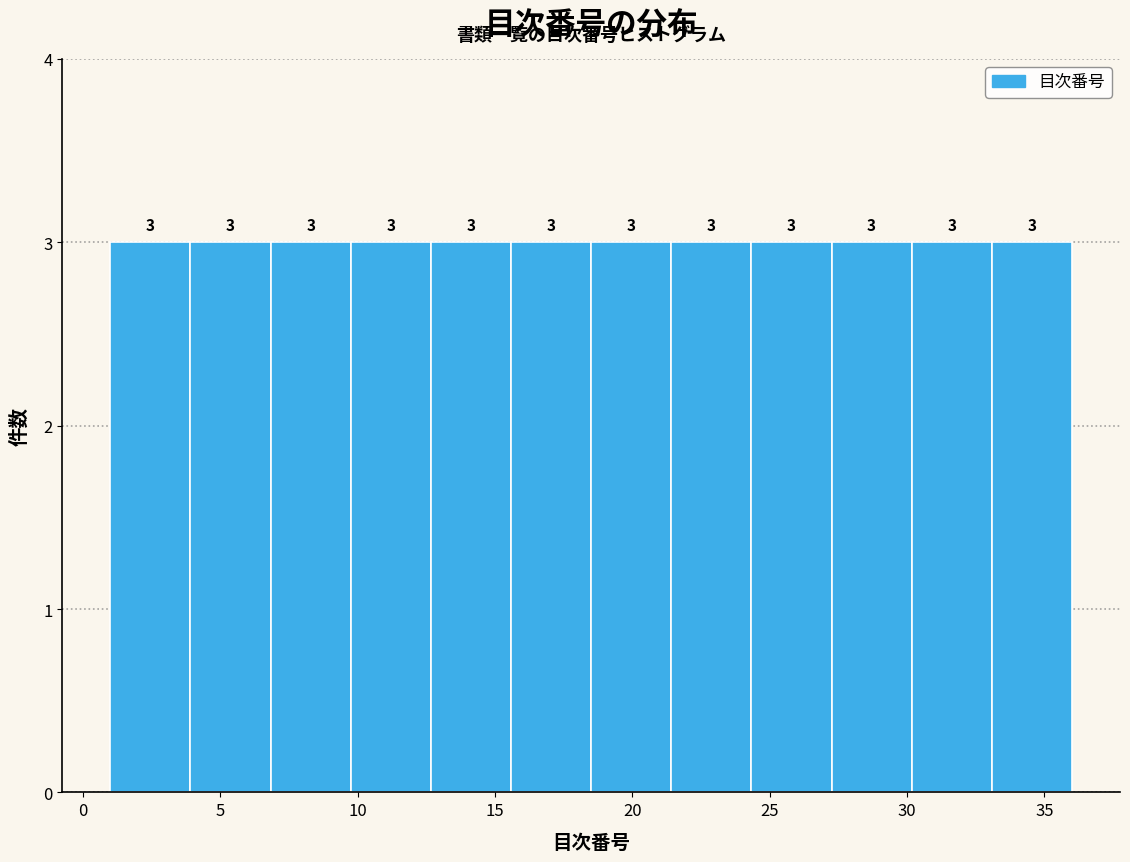

Reading left to right, list every bar in this chart as the range it spans on the x-axis followed by its height. The bar edges are not printed on the chart, so give them approximately, as read against the axis.

1.0 to 4.0: 3
4.0 to 7.0: 3
7.0 to 10.0: 3
10.0 to 12.5: 3
12.5 to 15.5: 3
15.5 to 18.5: 3
18.5 to 21.5: 3
21.5 to 24.5: 3
24.5 to 27.5: 3
27.5 to 30.0: 3
30.0 to 33.0: 3
33.0 to 36.0: 3